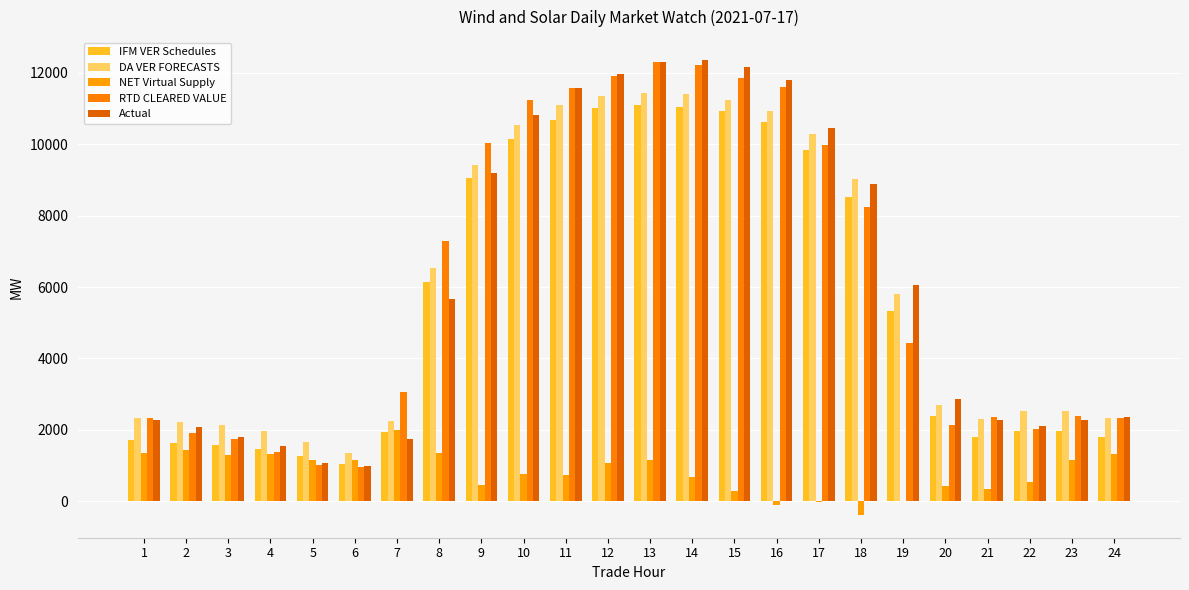

What is the difference between the highest and lowest values at 16?

11885.7